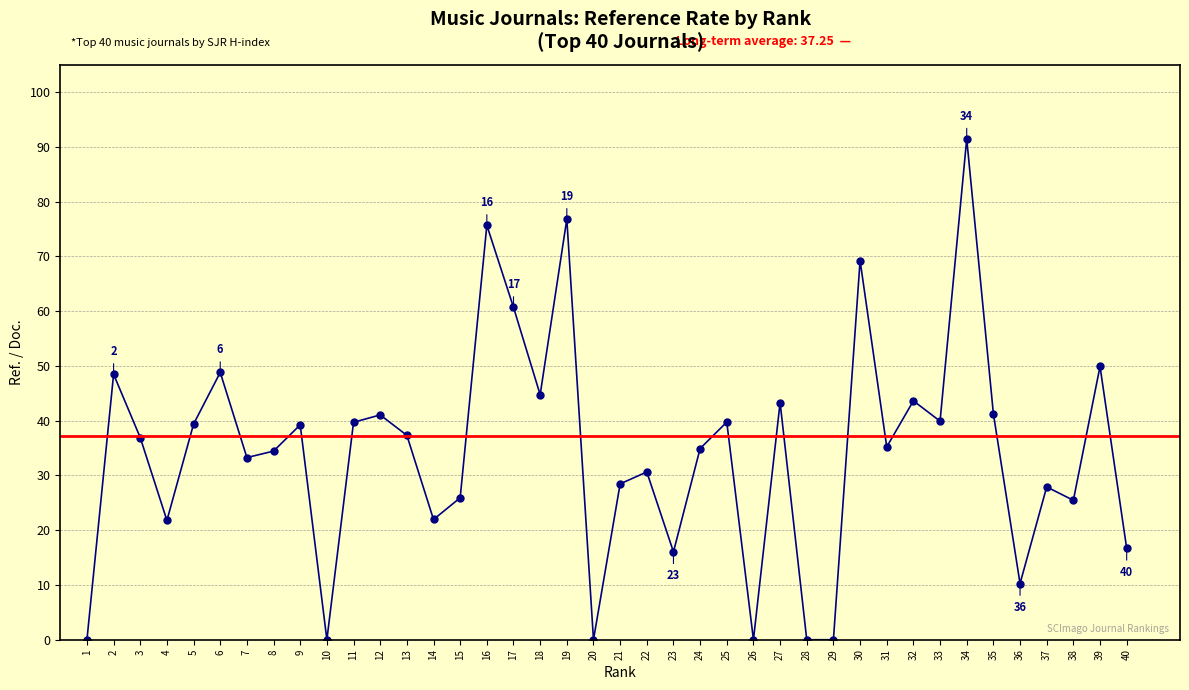

Which category has the lowest value across all series?

1